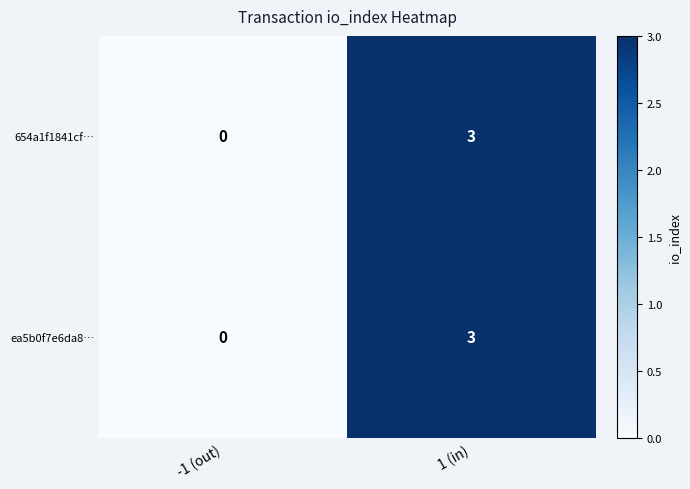

At which category is the sum across all series the highest?

1 (in)